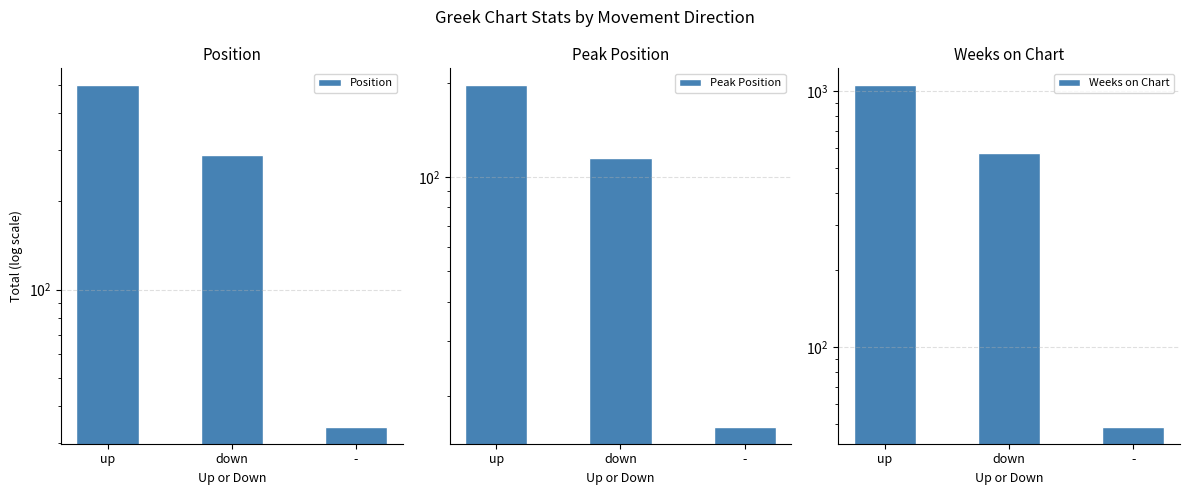

Reading left to right, transcribe all the data shown in this chart.

Position: 498	288	34
Peak Position: 196	115	16
Weeks on Chart: 1053	574	49